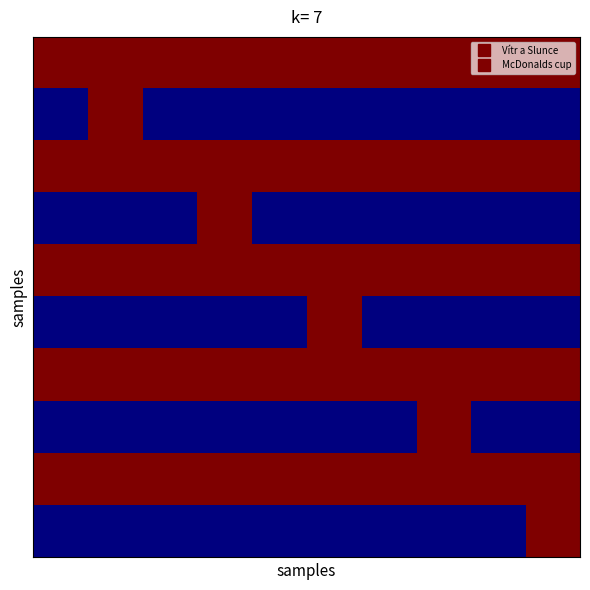

What is the smallest value displayed?

7